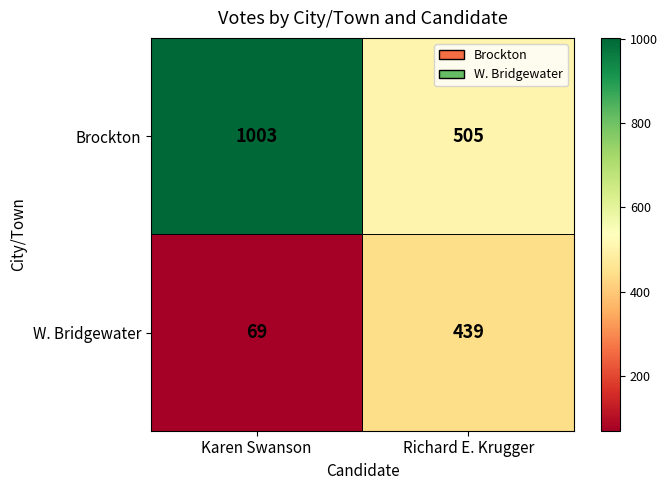

What is the highest value of the W. Bridgewater series?

439